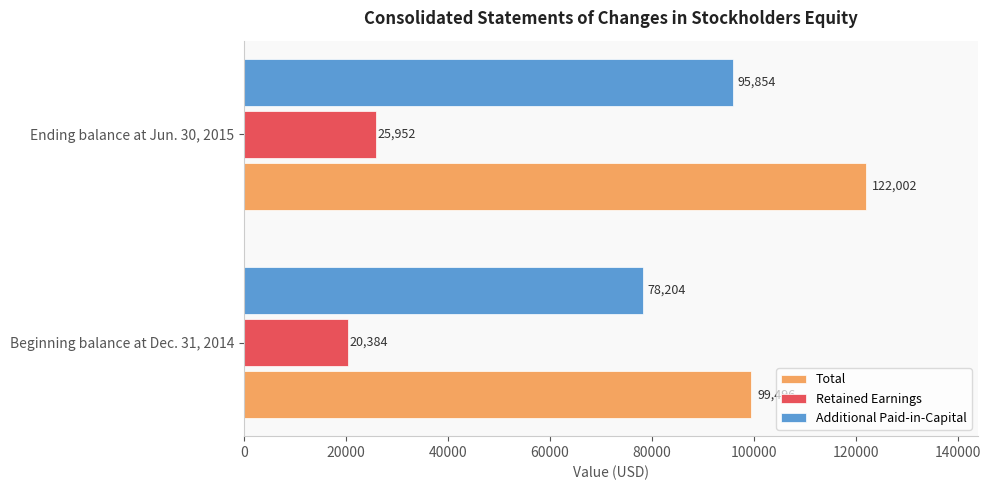

What is the total value across all series at Beginning balance at Dec. 31, 2014?

198084